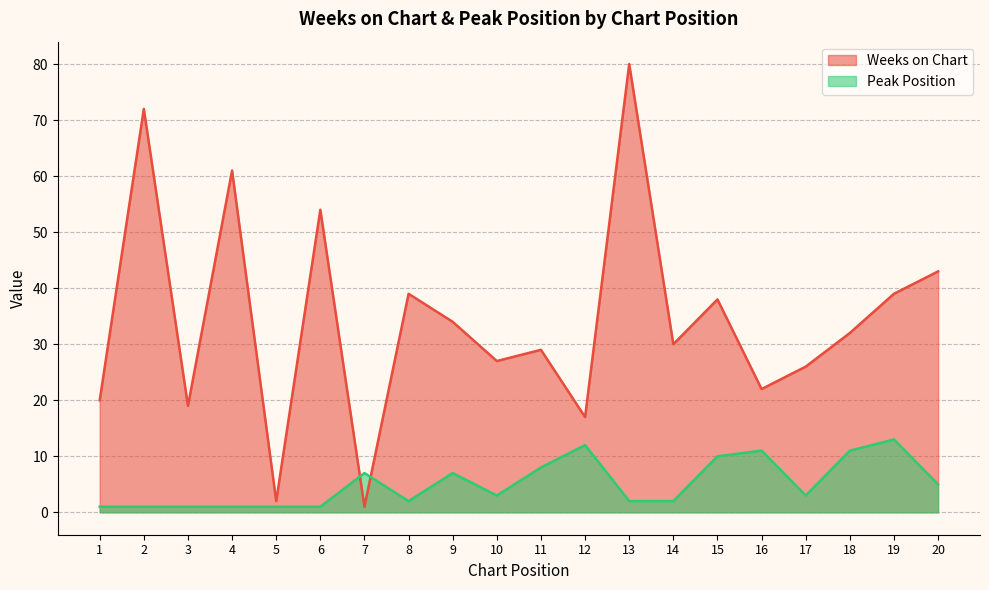

Which category has the highest value across all series?

13